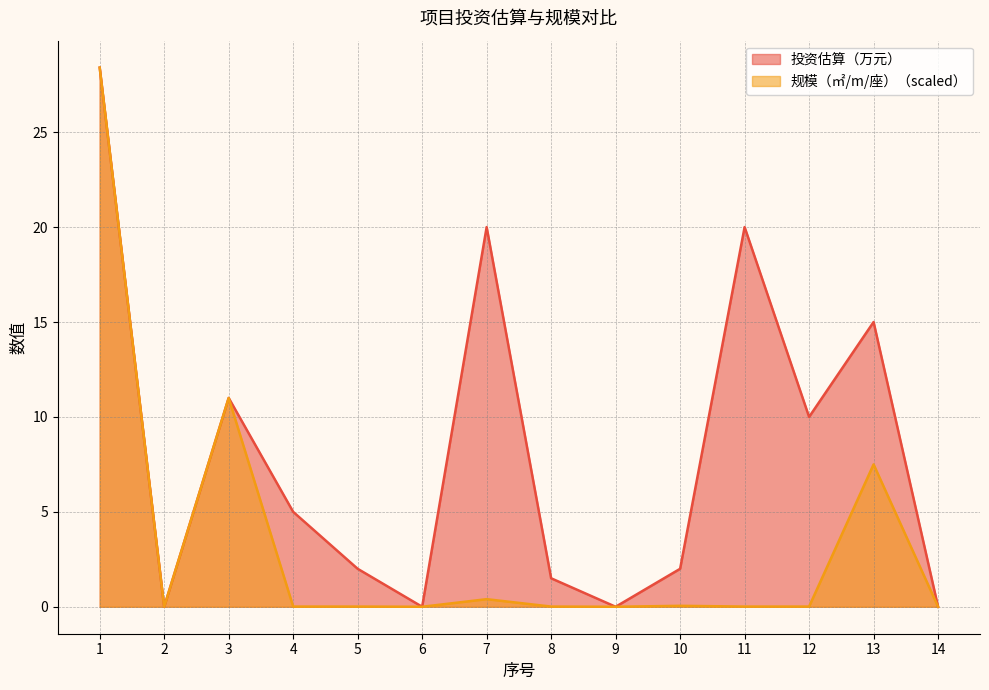

The value of 规模（㎡/m/座） at 6 is 14.0. True or false?

False